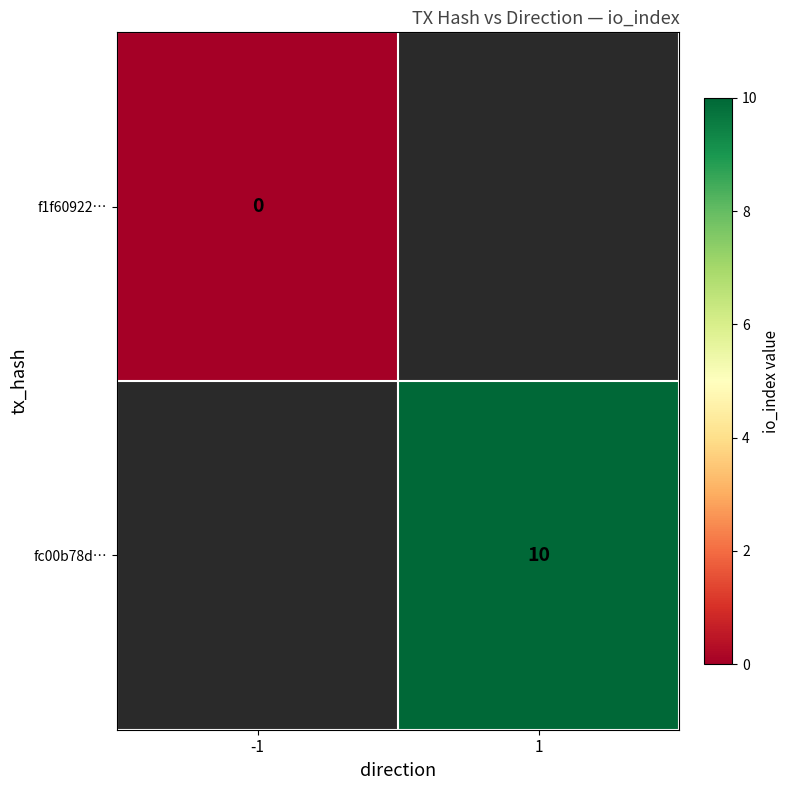

The fc00b78d… series shows 16 at 1. True or false?

False